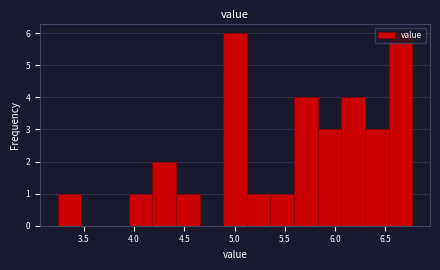

Reading left to right, transcribe this chart: for each bar, give the range it covers on the x-axis and its height. Neither the bar edges nor the heights are printed on the chart, so give them approximately, as read against the axes.

3.25 to 3.50: 1
3.50 to 3.70: 0
3.70 to 3.95: 0
3.95 to 4.20: 1
4.20 to 4.40: 2
4.40 to 4.65: 1
4.65 to 4.90: 0
4.90 to 5.10: 6
5.10 to 5.35: 1
5.35 to 5.60: 1
5.60 to 5.85: 4
5.85 to 6.05: 3
6.05 to 6.30: 4
6.30 to 6.55: 3
6.55 to 6.75: 6